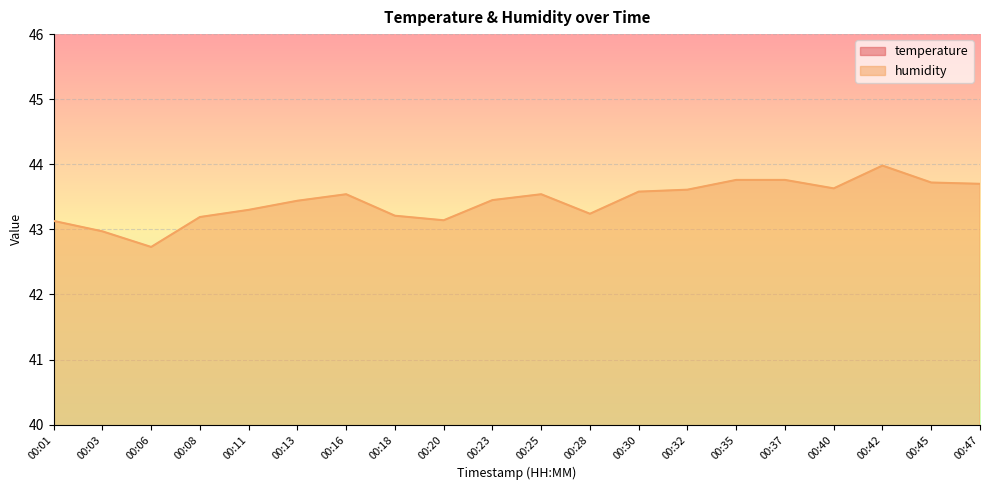

What is the minimum value shown in the chart?

6.4